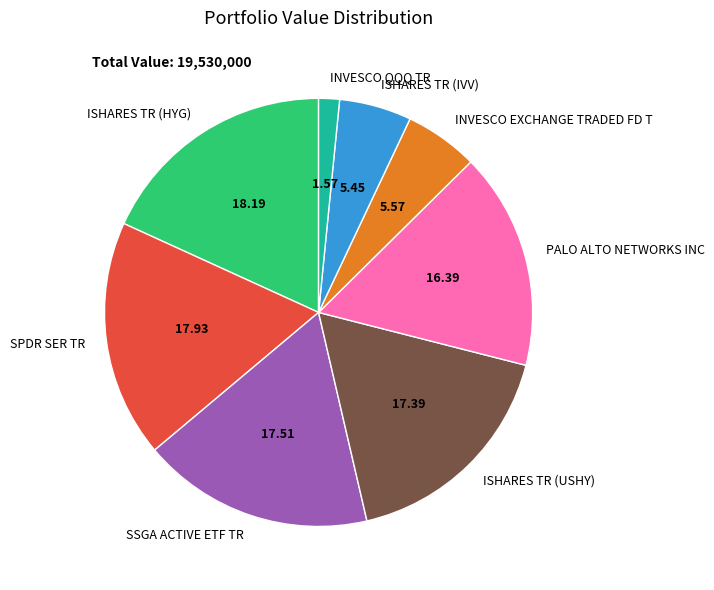

The SSGA ACTIVE ETF TR slice represents 18% of the pie. True or false?

True